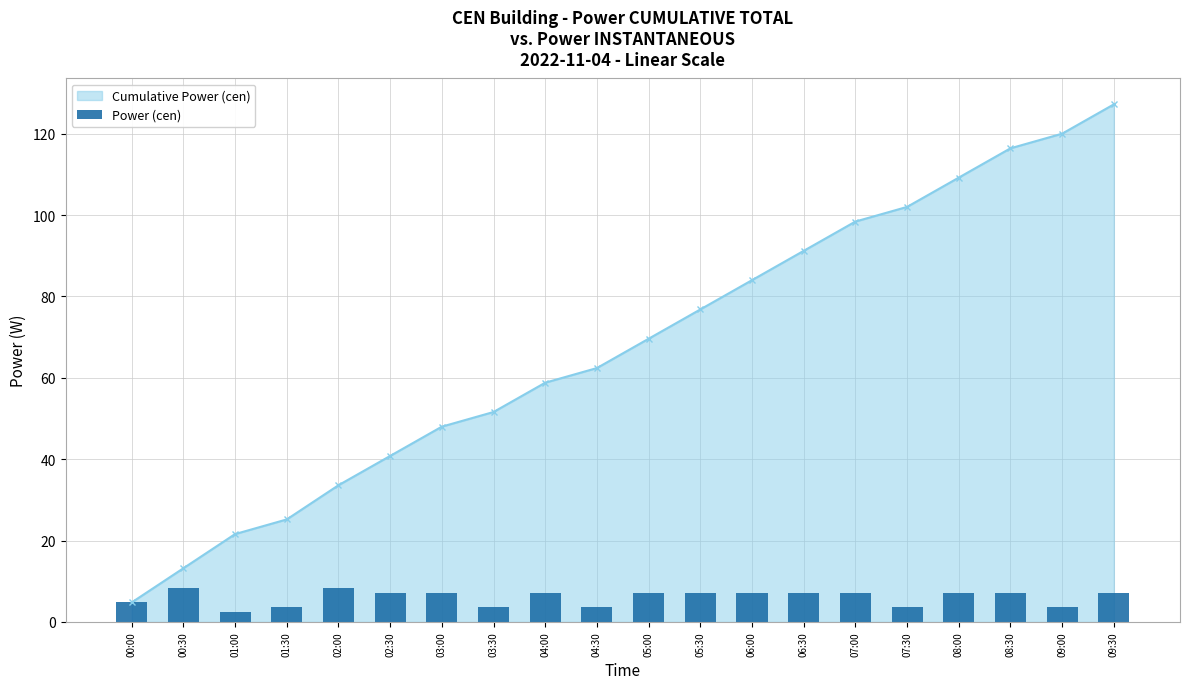

The Cumulative Power (cen) series shows 11.1 at 02:00. True or false?

False